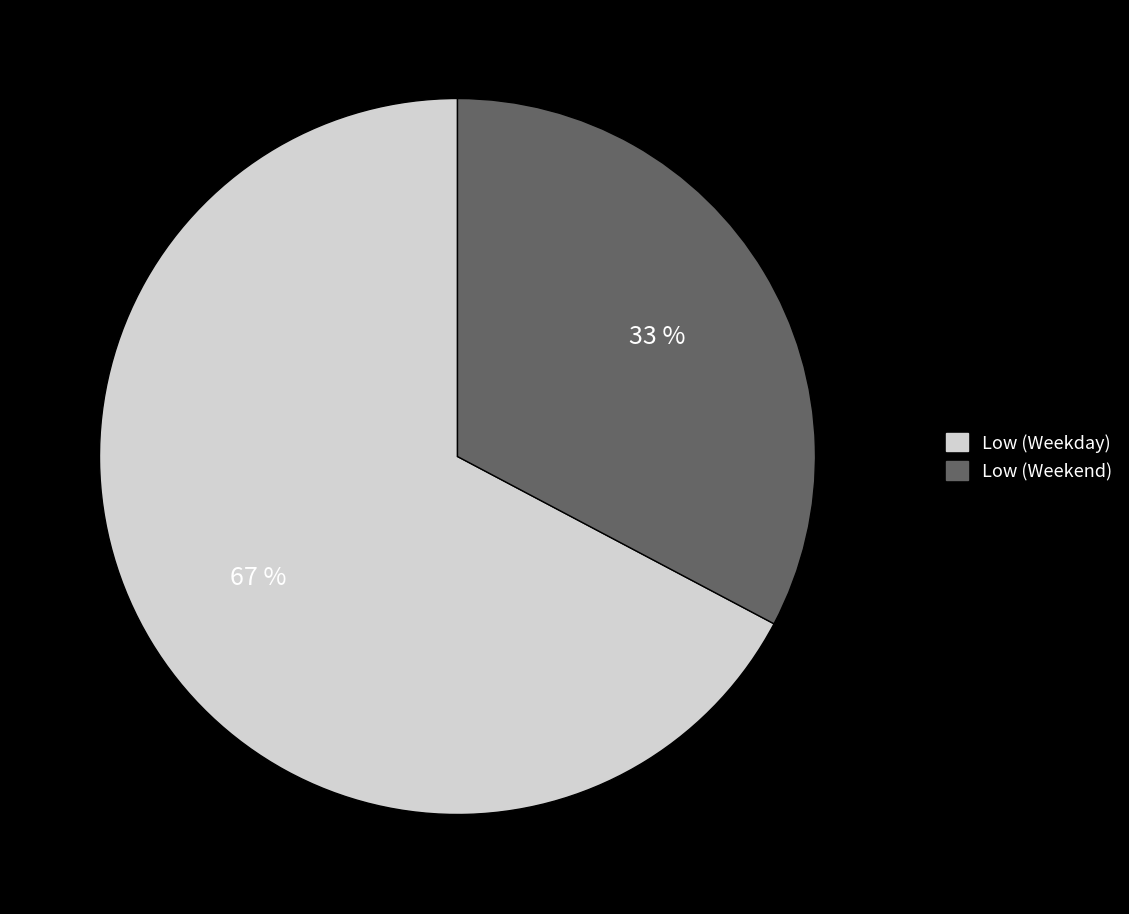

To the nearest percent, what is the average slice percentage?

50%